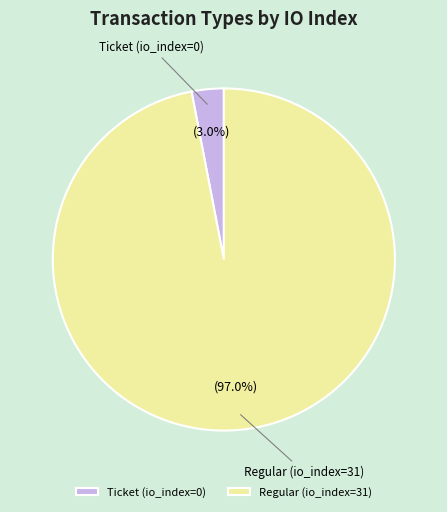

How many segments does this pie chart have?

2